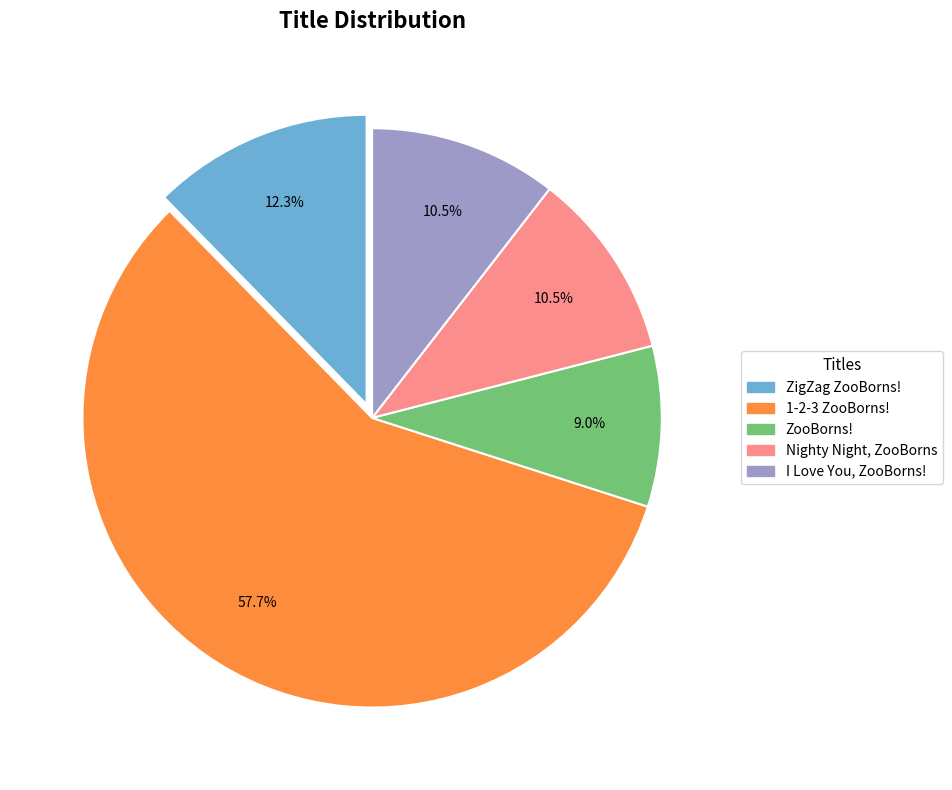

Which category has the smallest portion of the pie?

ZooBorns!